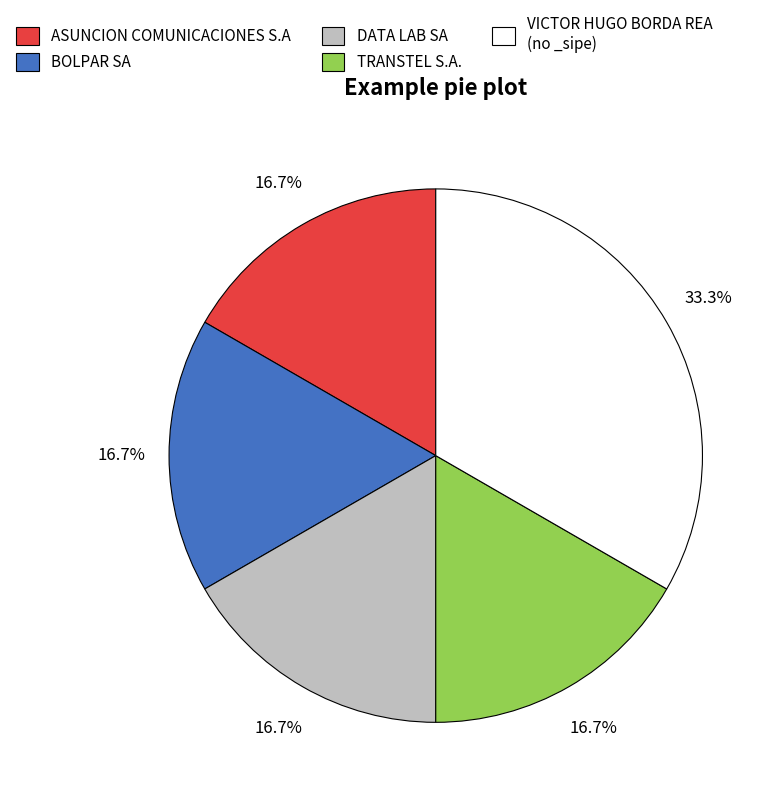

Approximately how many times larger is the value at VICTOR HUGO BORDA REA (no _sipe) compared to ASUNCION COMUNICACIONES S.A?

2.0